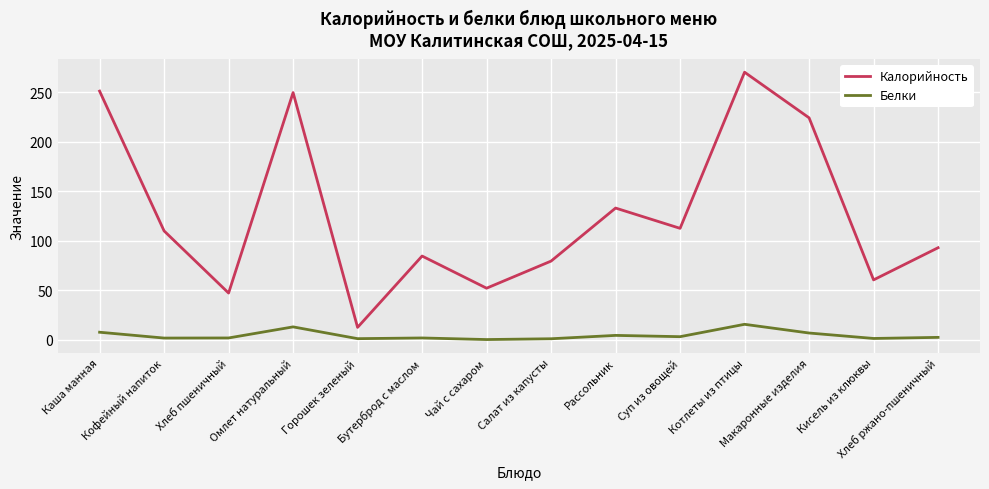

What is the spread (max minus min) of values at Каша манная?

243.7